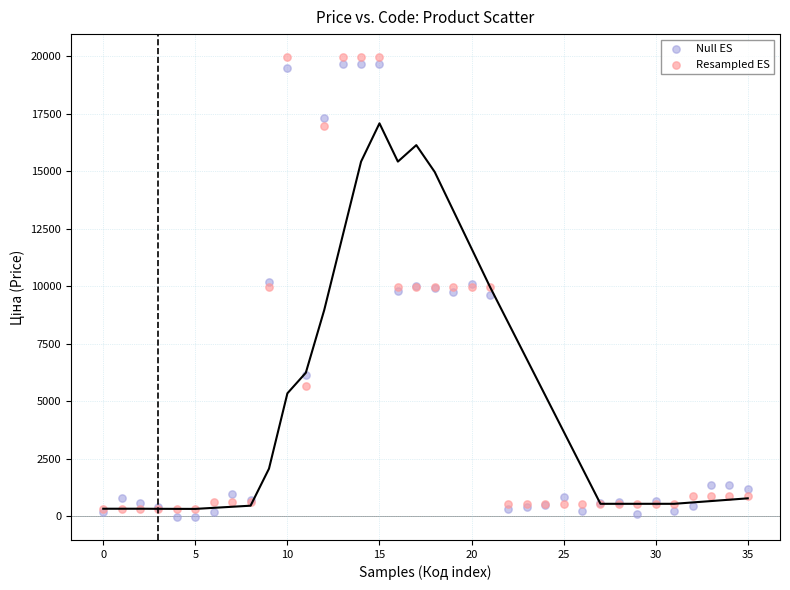

Which series contains the lowest Y value?

Null ES